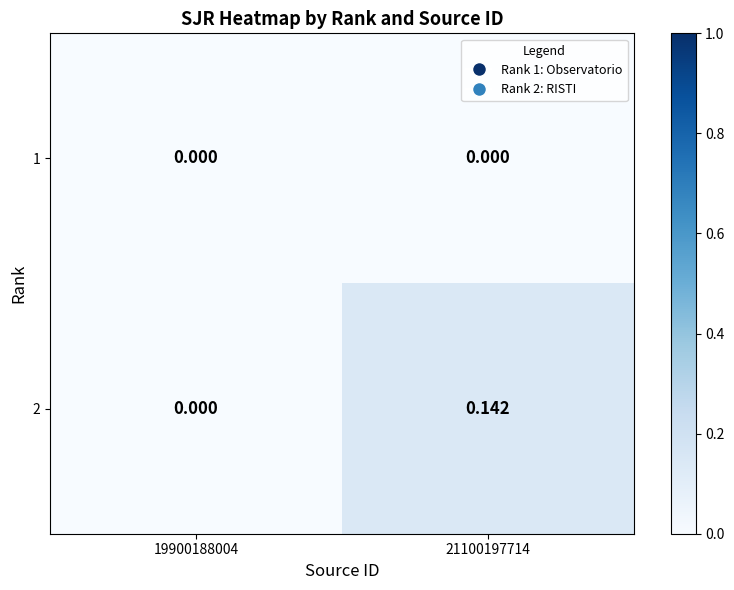

Is the value of 2 at 21100197714 greater than the value of 1 at 19900188004?

Yes